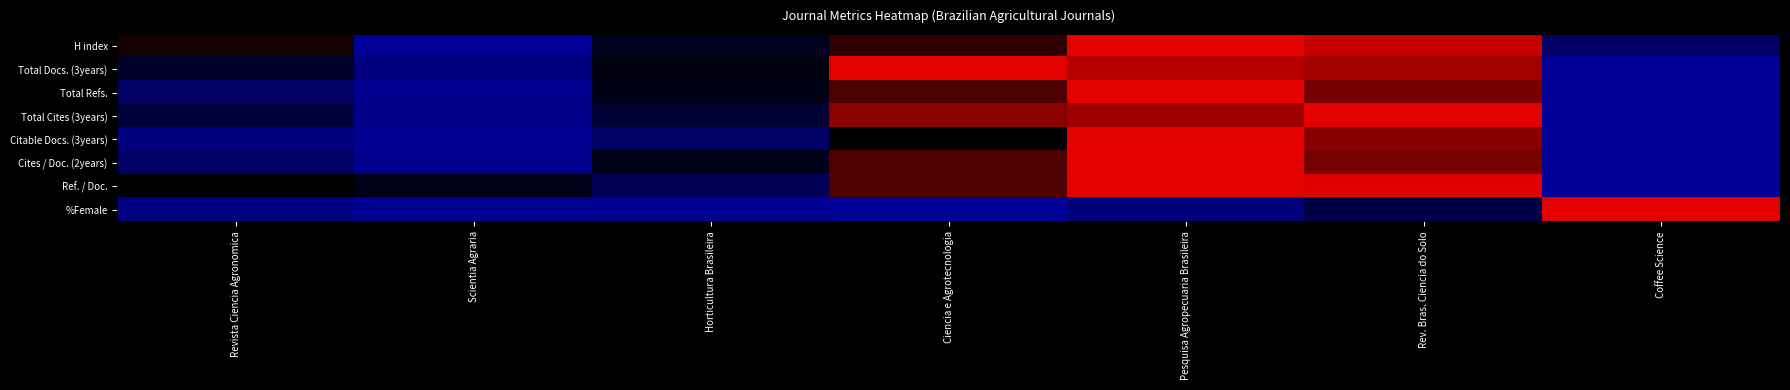

Reading left to right, what are all the values shown in this chart?

H index: Revista Ciencia Agronomica=0.4	Scientia Agraria=0.0	Horticultura Brasileira=0.3	Ciencia e Agrotecnologia=0.5	Pesquisa Agropecuaria Brasileira=1.0	Rev. Bras. Ciencia do Solo=0.9	Coffee Science=0.1
Total Docs. (3years): Revista Ciencia Agronomica=0.3	Scientia Agraria=0.1	Horticultura Brasileira=0.3	Ciencia e Agrotecnologia=1.0	Pesquisa Agropecuaria Brasileira=0.8	Rev. Bras. Ciencia do Solo=0.8	Coffee Science=0.0
Total Refs.: Revista Ciencia Agronomica=0.1	Scientia Agraria=0.0	Horticultura Brasileira=0.3	Ciencia e Agrotecnologia=0.6	Pesquisa Agropecuaria Brasileira=1.0	Rev. Bras. Ciencia do Solo=0.7	Coffee Science=0.0
Total Cites (3years): Revista Ciencia Agronomica=0.2	Scientia Agraria=0.0	Horticultura Brasileira=0.2	Ciencia e Agrotecnologia=0.7	Pesquisa Agropecuaria Brasileira=0.8	Rev. Bras. Ciencia do Solo=1.0	Coffee Science=0.0
Citable Docs. (3years): Revista Ciencia Agronomica=0.1	Scientia Agraria=0.0	Horticultura Brasileira=0.1	Ciencia e Agrotecnologia=0.3	Pesquisa Agropecuaria Brasileira=1.0	Rev. Bras. Ciencia do Solo=0.7	Coffee Science=0.0
Cites / Doc. (2years): Revista Ciencia Agronomica=0.1	Scientia Agraria=0.0	Horticultura Brasileira=0.3	Ciencia e Agrotecnologia=0.6	Pesquisa Agropecuaria Brasileira=1.0	Rev. Bras. Ciencia do Solo=0.7	Coffee Science=0.0
Ref. / Doc.: Revista Ciencia Agronomica=0.3	Scientia Agraria=0.3	Horticultura Brasileira=0.2	Ciencia e Agrotecnologia=0.6	Pesquisa Agropecuaria Brasileira=1.0	Rev. Bras. Ciencia do Solo=1.0	Coffee Science=0.0
%Female: Revista Ciencia Agronomica=0.1	Scientia Agraria=0.0	Horticultura Brasileira=0.0	Ciencia e Agrotecnologia=0.0	Pesquisa Agropecuaria Brasileira=0.1	Rev. Bras. Ciencia do Solo=0.2	Coffee Science=1.0